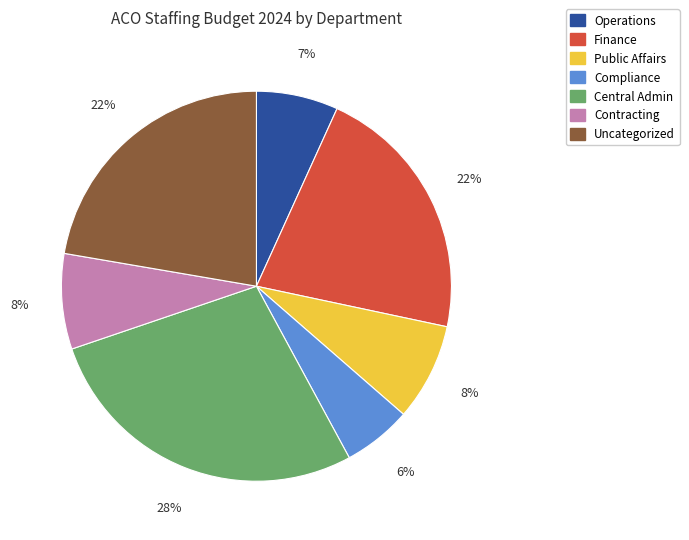

True or false: Public Affairs accounts for 8% of the total.

True